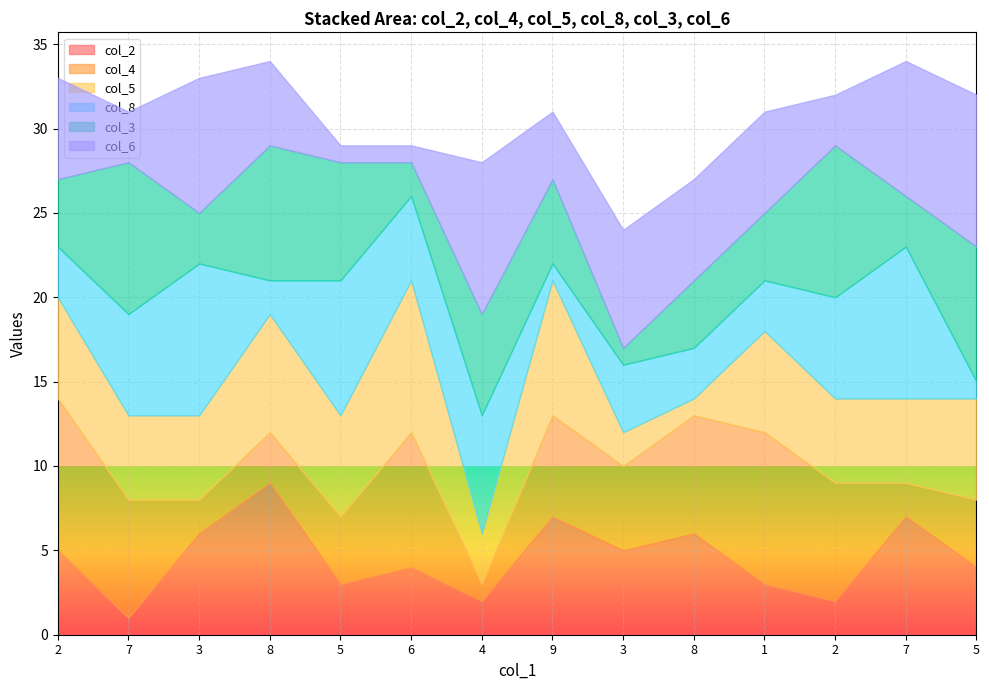

What is the total value across all series at 3?

33